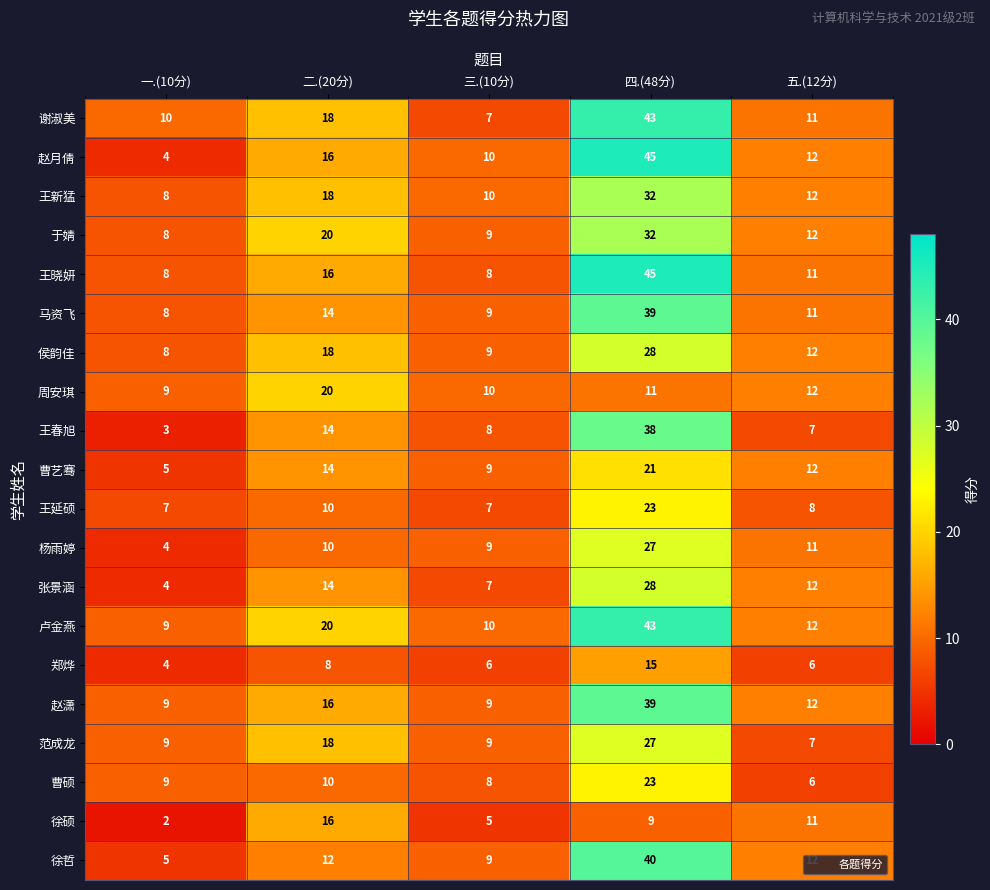

What is the sum of all 徐硕 values?

43